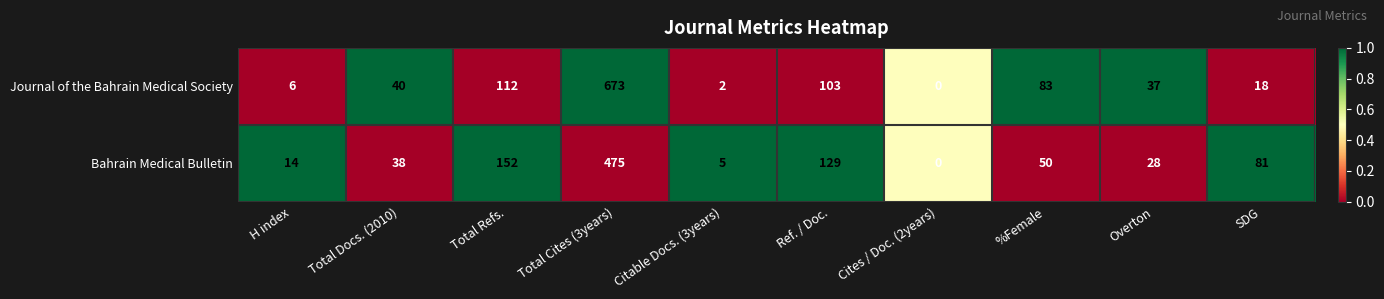

How many data points in Journal of the Bahrain Medical Society are less than 40?

5